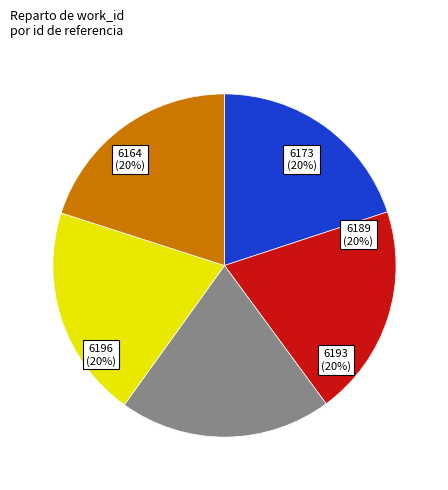

To the nearest percent, what portion does 6164 represent?

20%